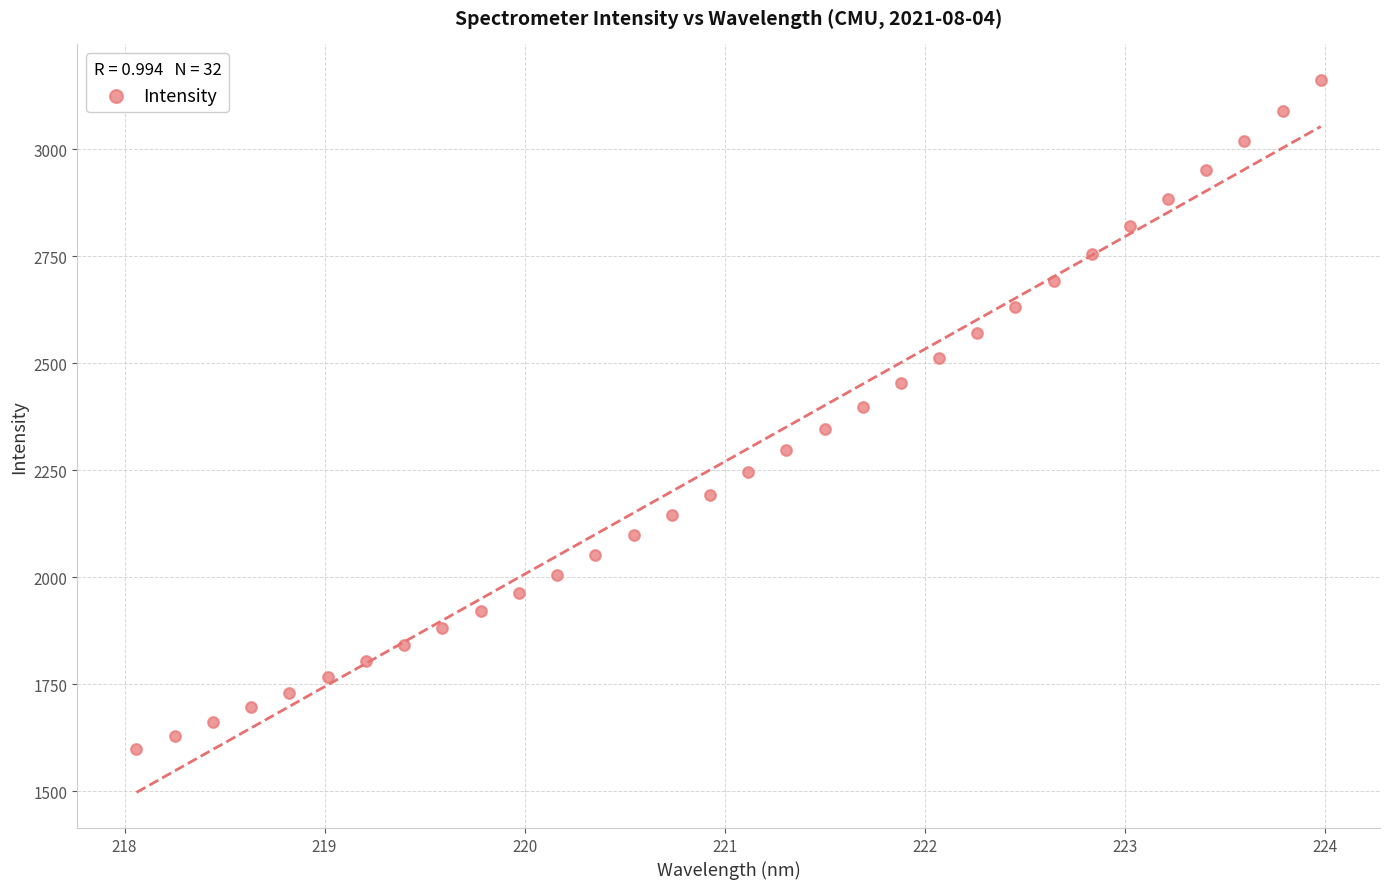

What is the range of X values (max minus min)?

5.9